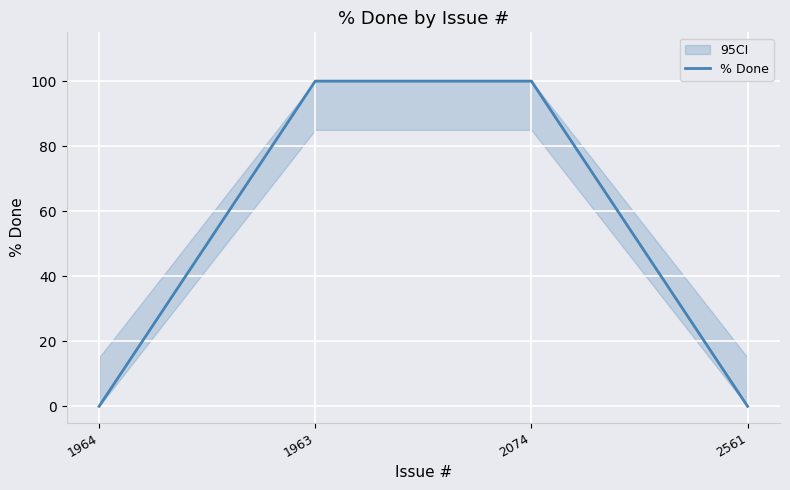

Which label corresponds to the smallest value in the chart?

1964